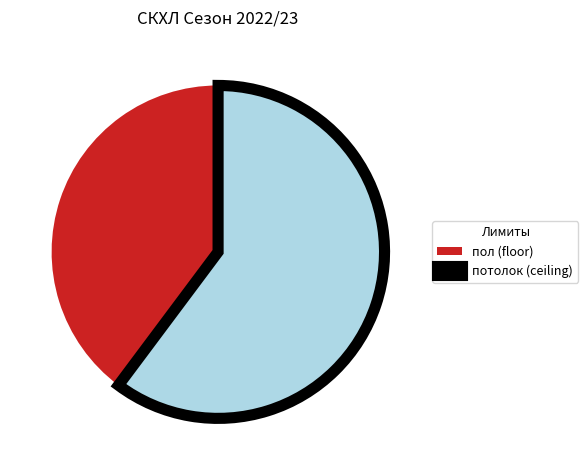

Combined, do потолок (ceiling) and пол (floor) account for over 50%?

Yes